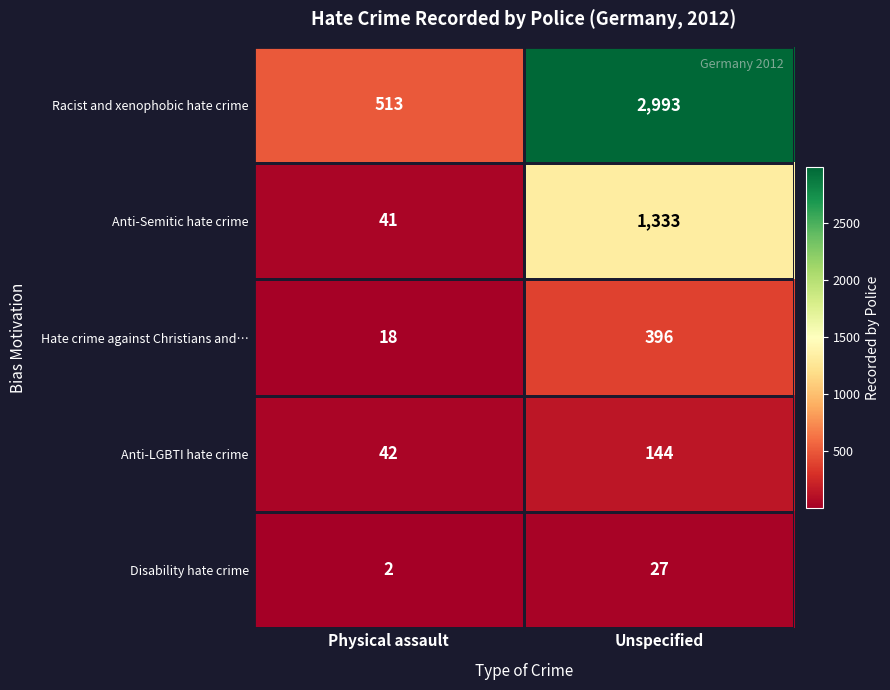

What is the greatest value displayed?

2993